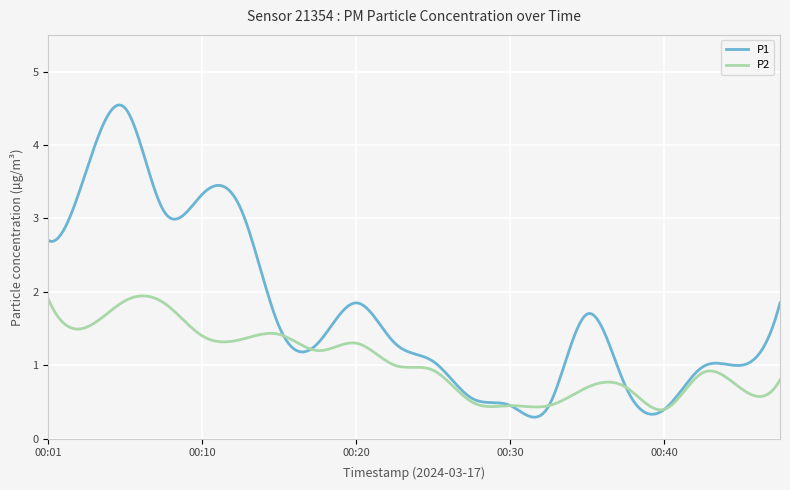

What is the maximum value for P1?

4.5